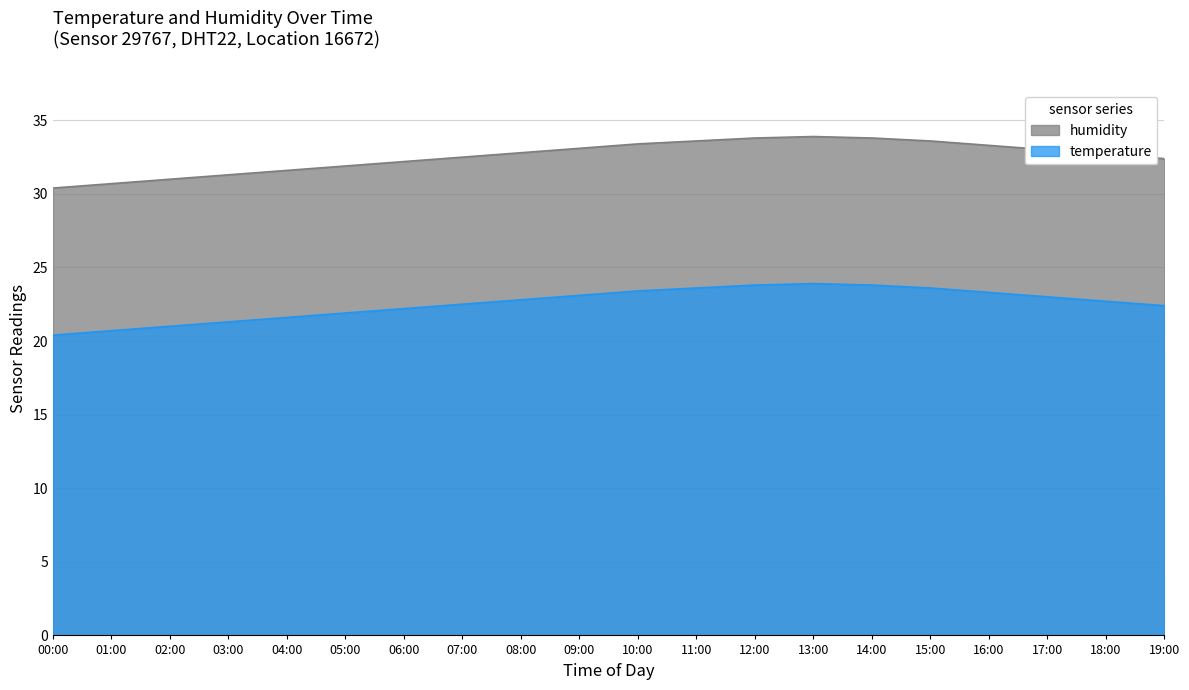

How many data points are less than 32?

6